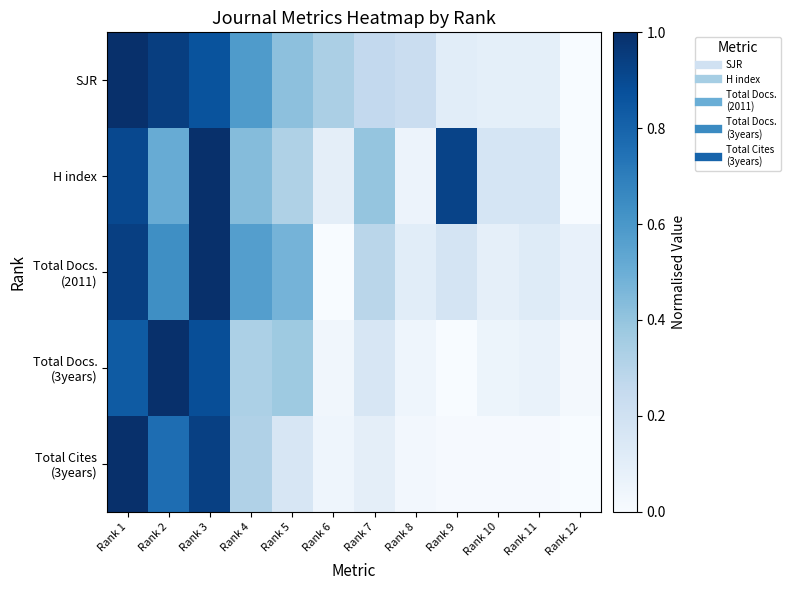

Which has a higher value, Rank 6 or Rank 3?

Rank 3